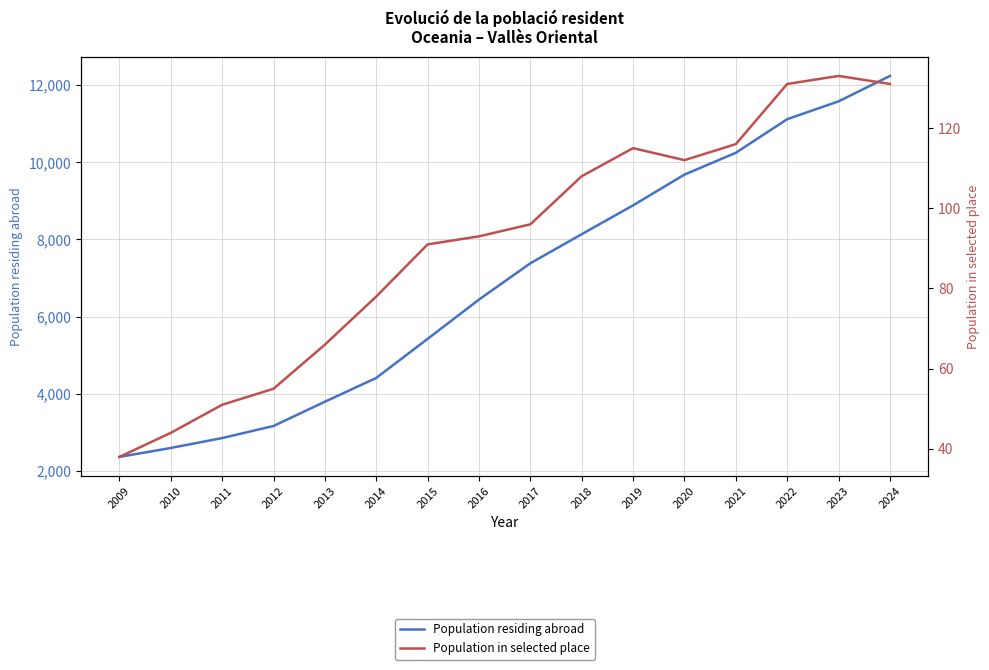

What is the value of the Population in selected place point at the 14th from the left?

131